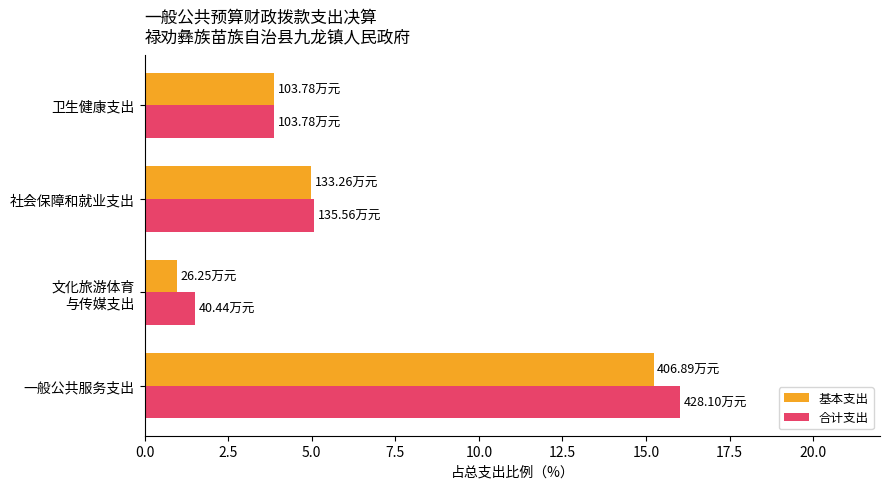

At which category is the sum across all series the highest?

一般公共服务支出